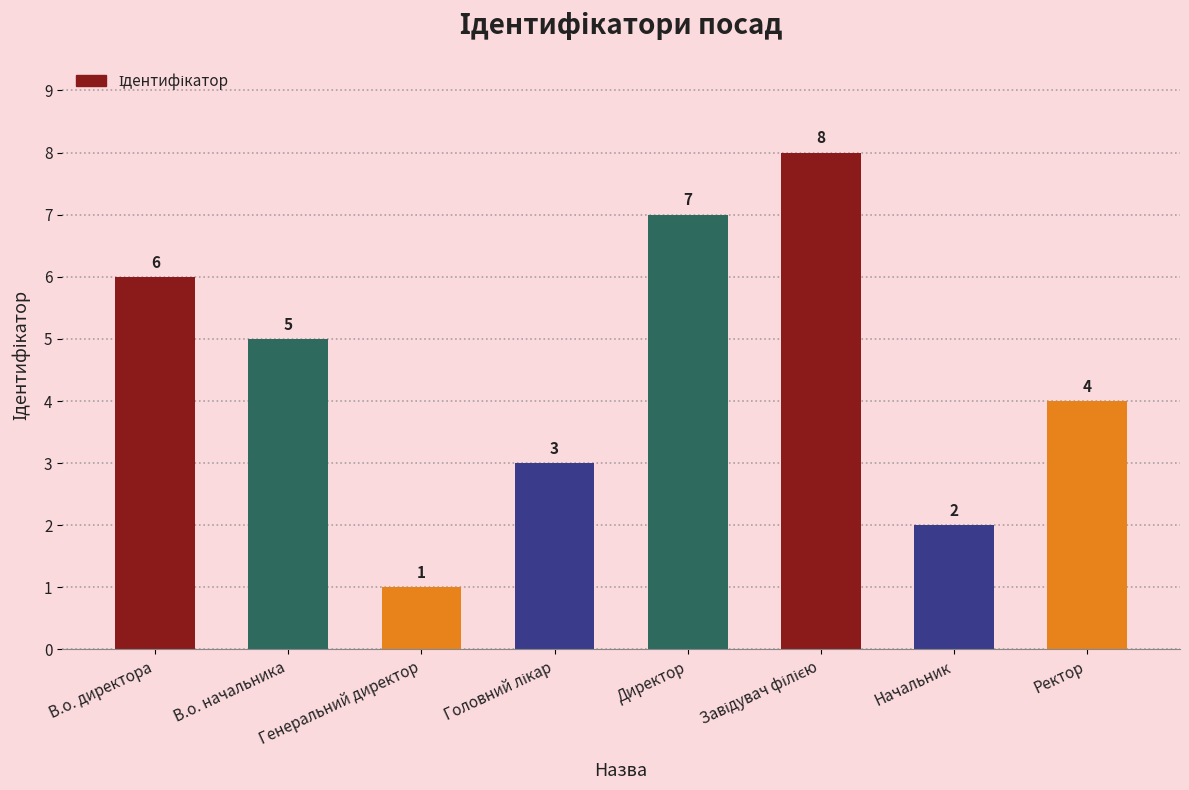

How many bars are there in total?

8